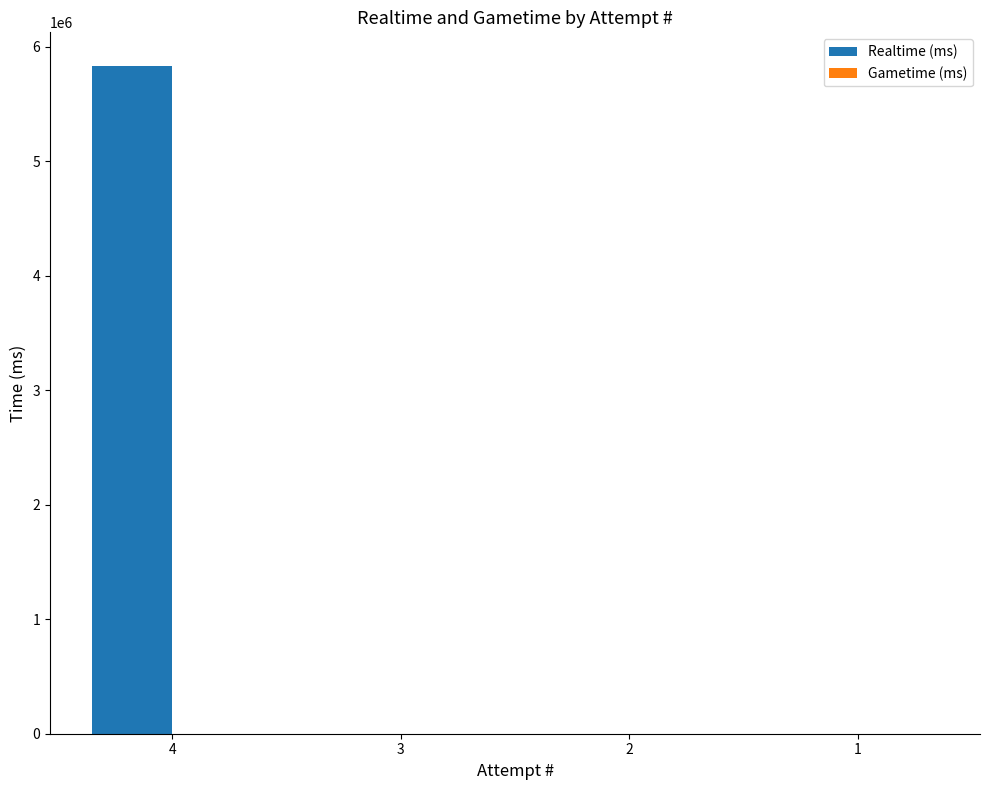

Is it true that the value at 3 is 0?

True